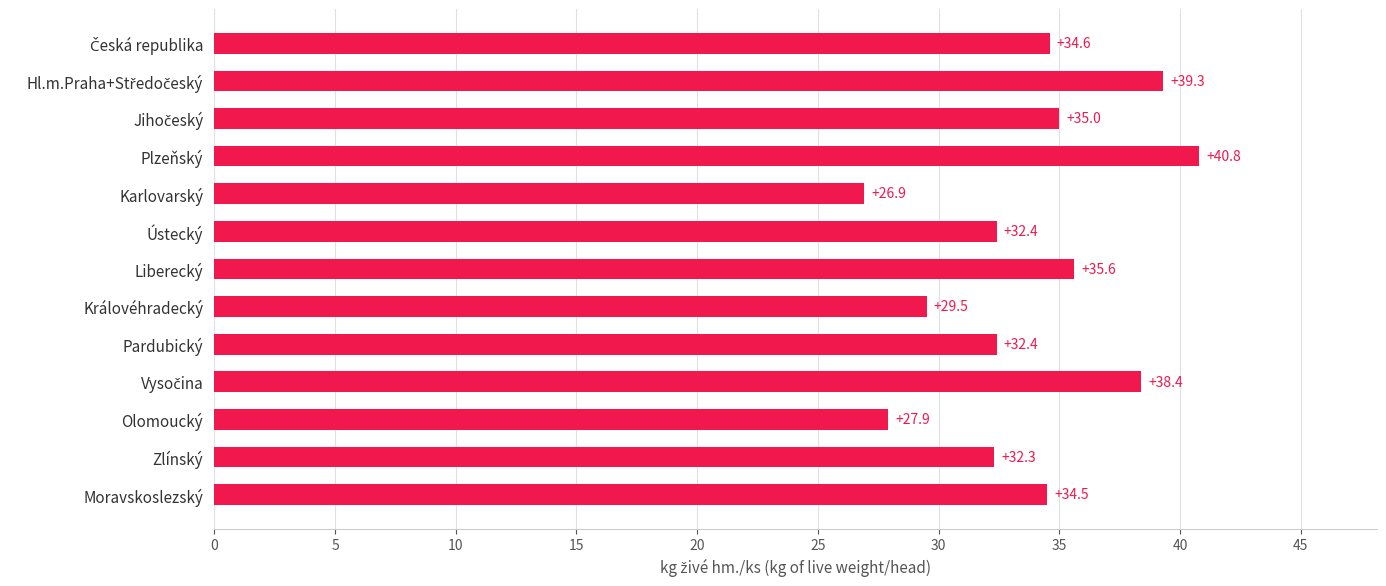

How many data points are less than 34?

6